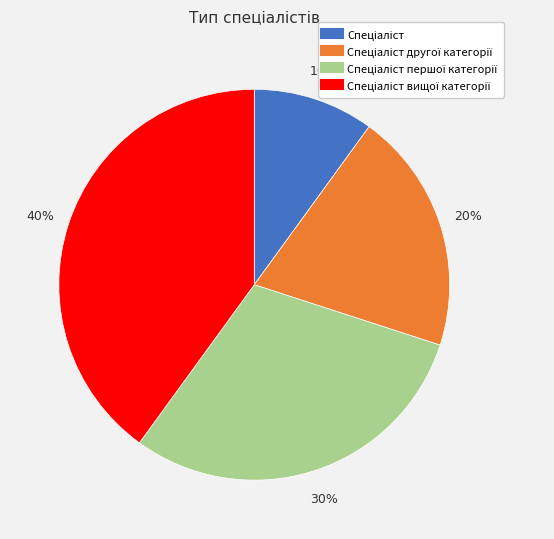

To the nearest percent, what is the difference between the largest and smallest slice percentages?

30%